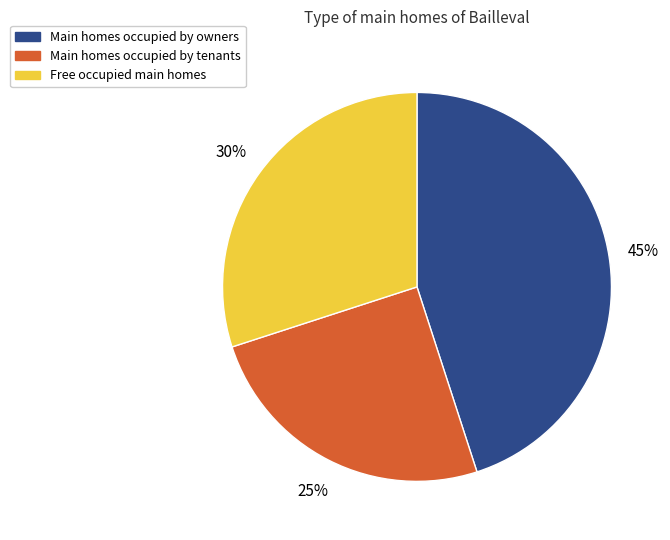

To the nearest percent, what is the average slice percentage?

33%